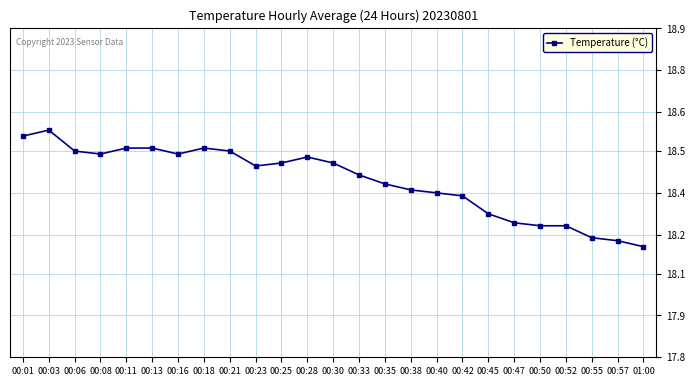

Reading left to right, transcribe all the data shown in this chart.

18.5	18.6	18.5	18.5	18.5	18.5	18.5	18.5	18.5	18.4	18.4	18.5	18.4	18.4	18.4	18.4	18.4	18.3	18.3	18.2	18.2	18.2	18.2	18.2	18.2